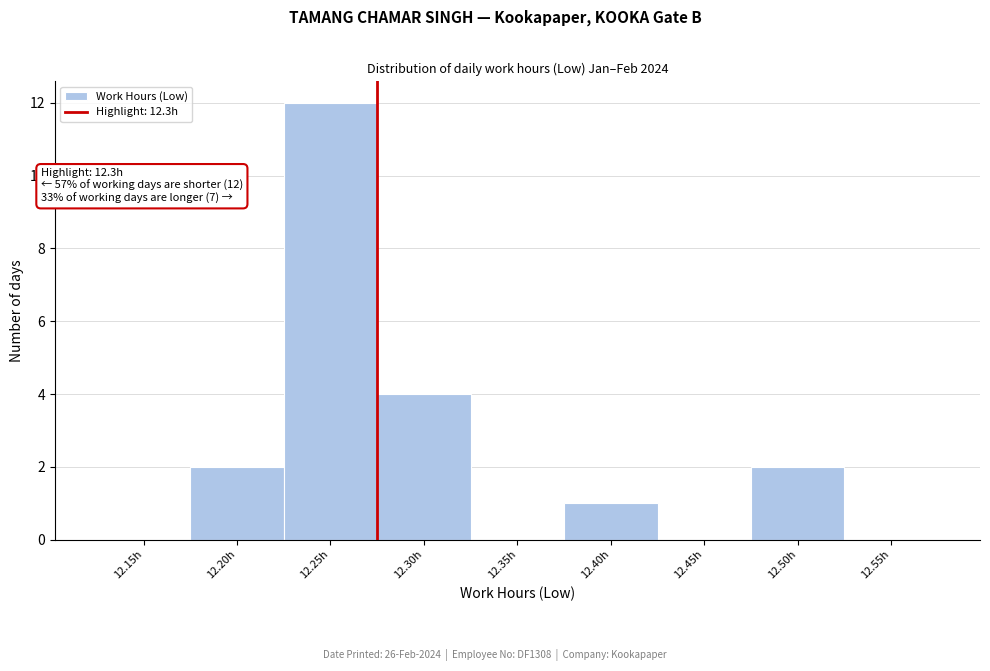

Reading left to right, transcribe all the data shown in this chart.

12.15h=0	12.20h=2	12.25h=12	12.30h=4	12.35h=0	12.40h=1	12.45h=0	12.50h=2	12.55h=0